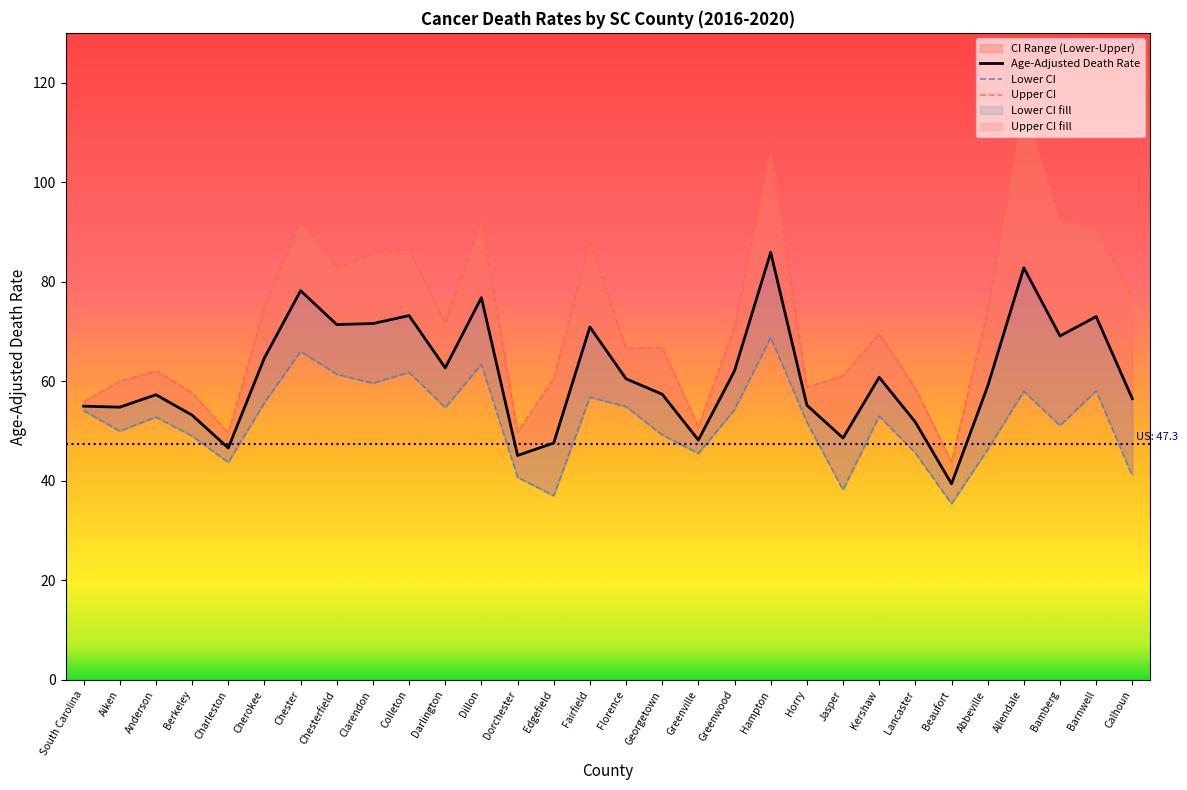

Reading left to right, list all the values displayed in this chart.

Age-Adjusted Death Rate: 55.0	54.8	57.3	53.2	46.6	64.7	78.2	71.4	71.6	73.2	62.7	76.8	45.1	47.6	70.9	60.5	57.4	48.2	62.1	85.9	55.2	48.6	60.8	51.8	39.4	59.0	82.8	69.1	73.0	56.5
Lower CI: 54.1	50.0	52.8	49.0	43.7	55.7	66.0	61.4	59.6	61.8	54.7	63.4	40.7	37.0	56.8	54.9	49.2	45.5	54.3	68.8	51.8	38.2	53.0	45.6	35.4	46.3	58.0	51.1	58.1	41.0
Upper CI: 55.9	60.0	62.1	57.7	49.6	74.7	92.3	82.8	85.7	86.4	71.7	92.4	49.8	60.6	88.1	66.6	66.8	50.9	70.9	106.4	58.8	61.1	69.6	58.6	43.8	74.4	115.8	92.1	90.9	76.9